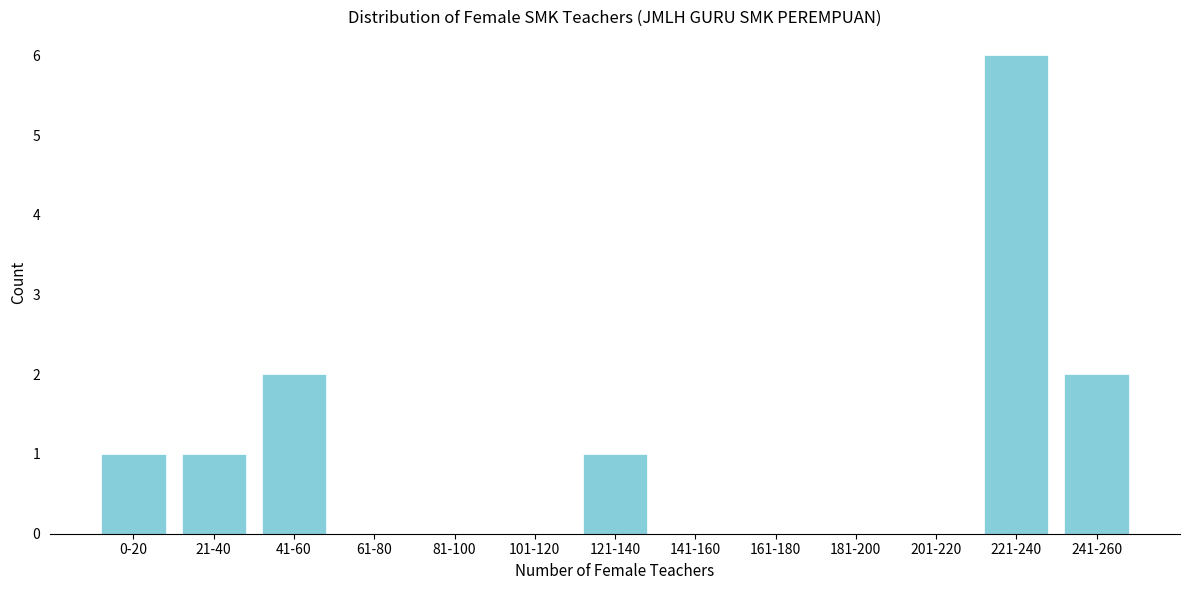

Reading left to right, extract all data points from this chart.

0-20=1	21-40=1	41-60=2	61-80=0	81-100=0	101-120=0	121-140=1	141-160=0	161-180=0	181-200=0	201-220=0	221-240=6	241-260=2